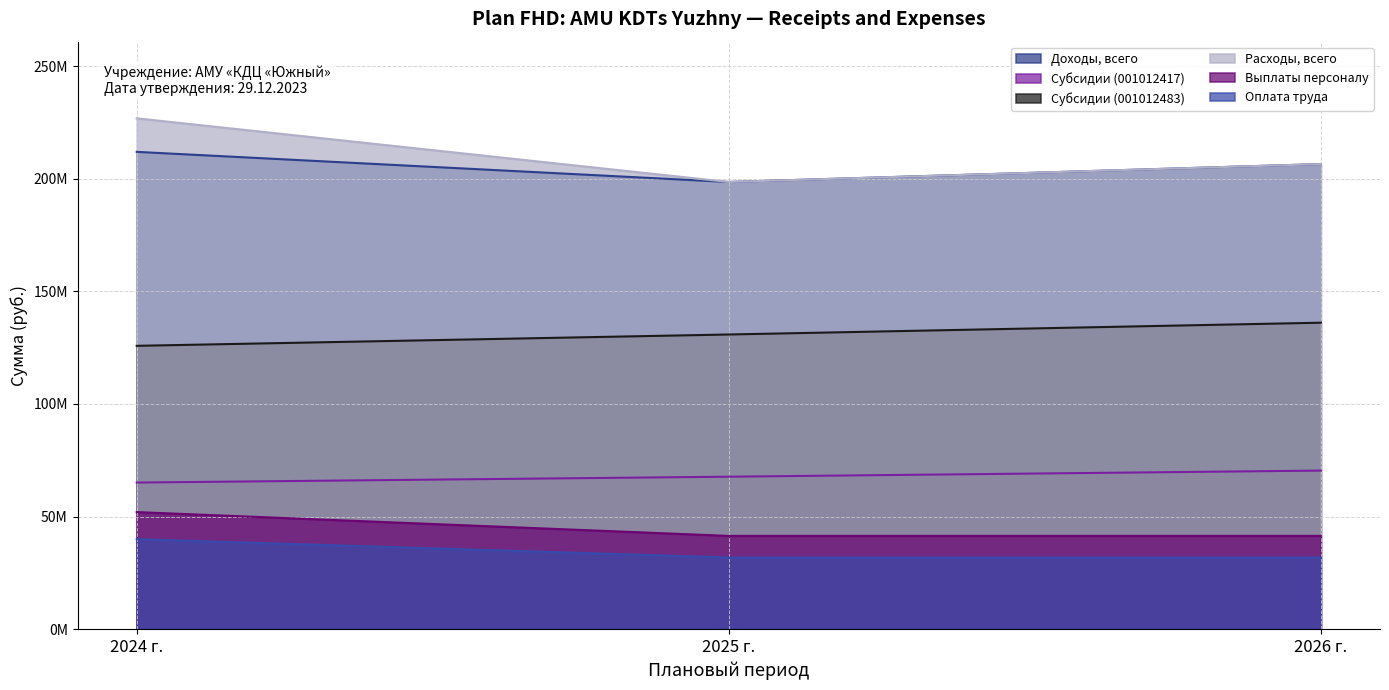

Count the number of data series in this chart.

6